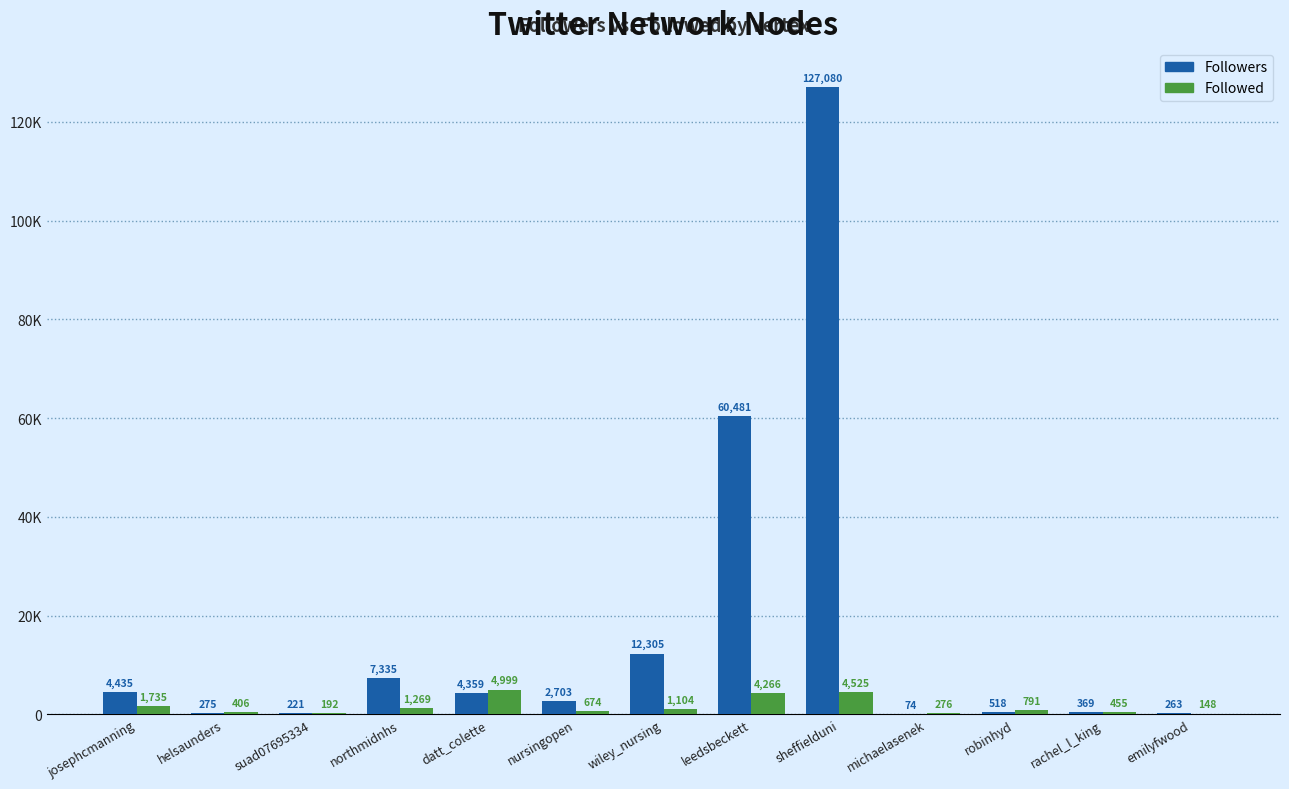

Are the bars horizontal?

No